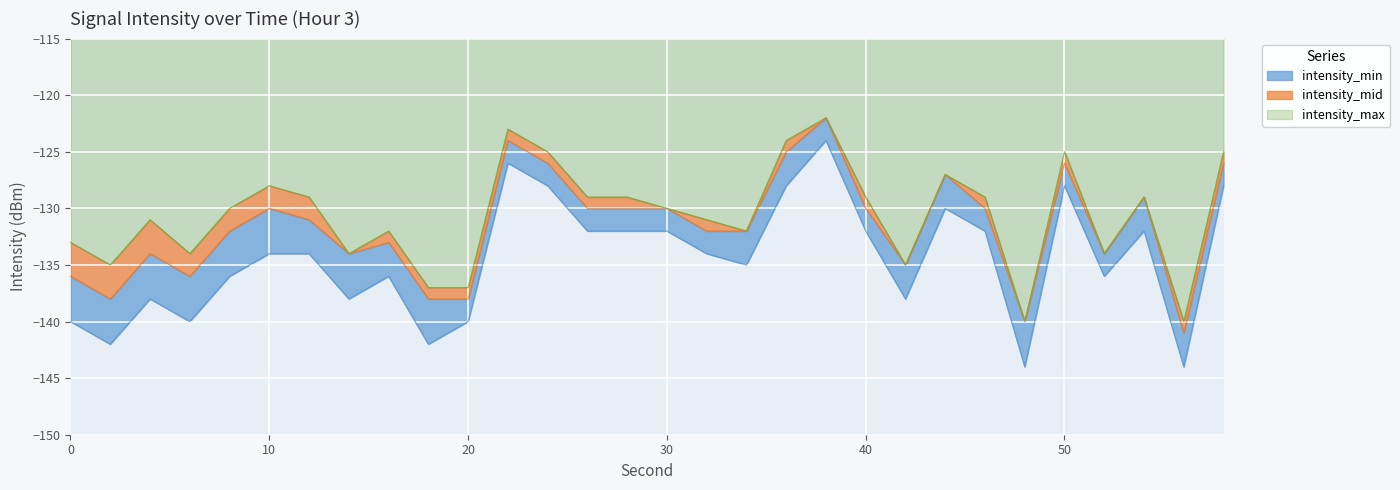

What is the approximate value of intensity_max at 26?

-129